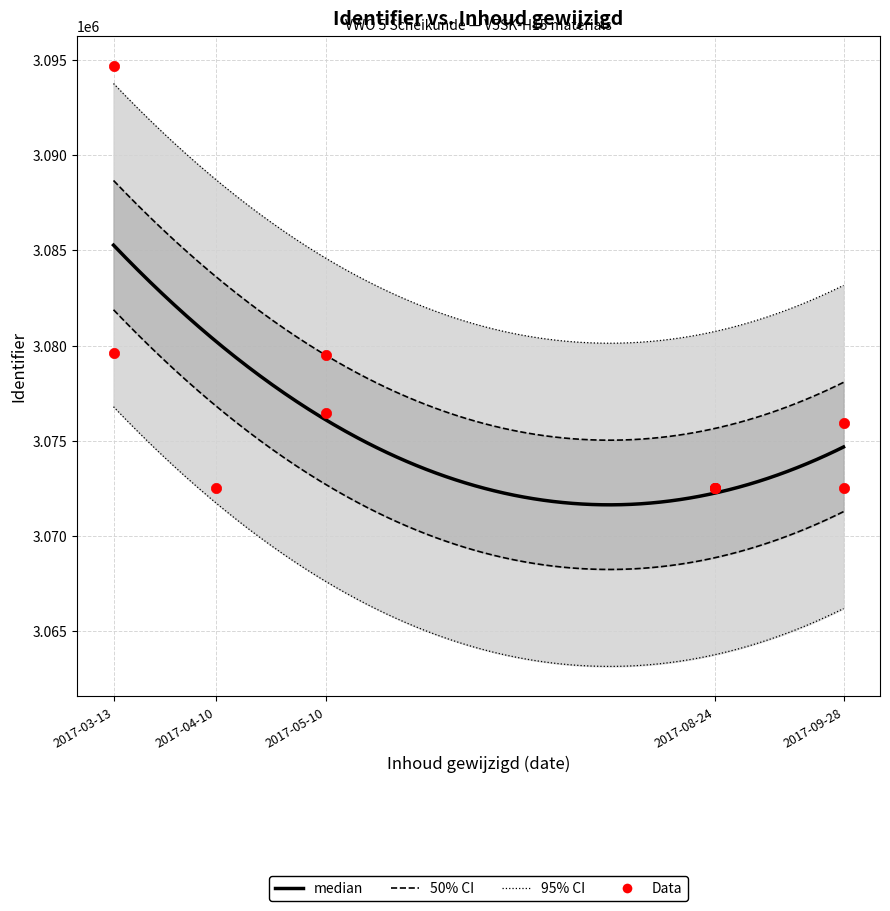

Approximately how many times larger is the value at 2017-08-24 compared to 2017-09-28?

1.0